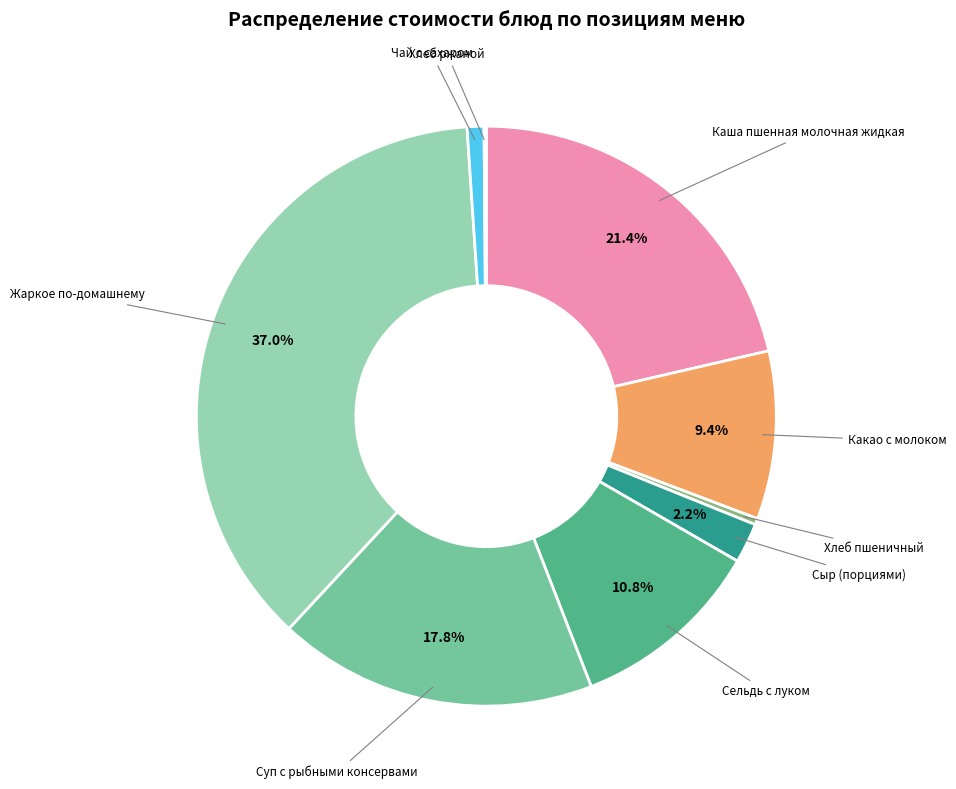

Which has a higher value, Сельдь с луком or Каша пшенная молочная жидкая?

Каша пшенная молочная жидкая